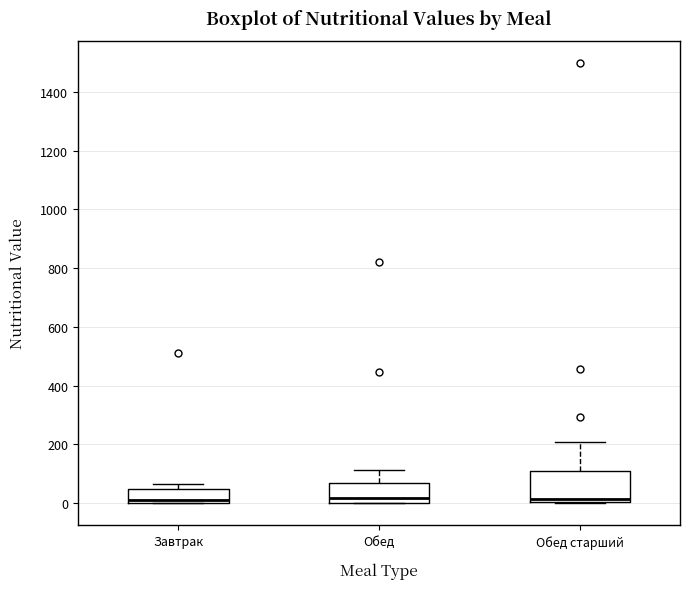

Reading left to right, transcribe this box plot: for each box, give where its median line is, the range the box spans, and where its two whiskers end, as read against the y-axis. The values are not printed on the chart, so give them approximately, as read against the axis.

Завтрак: median 20, box 0 to 40, whiskers 0 to 60
Обед: median 20, box 0 to 60, whiskers 0 to 120
Обед старший: median 20, box 0 to 100, whiskers 0 to 200